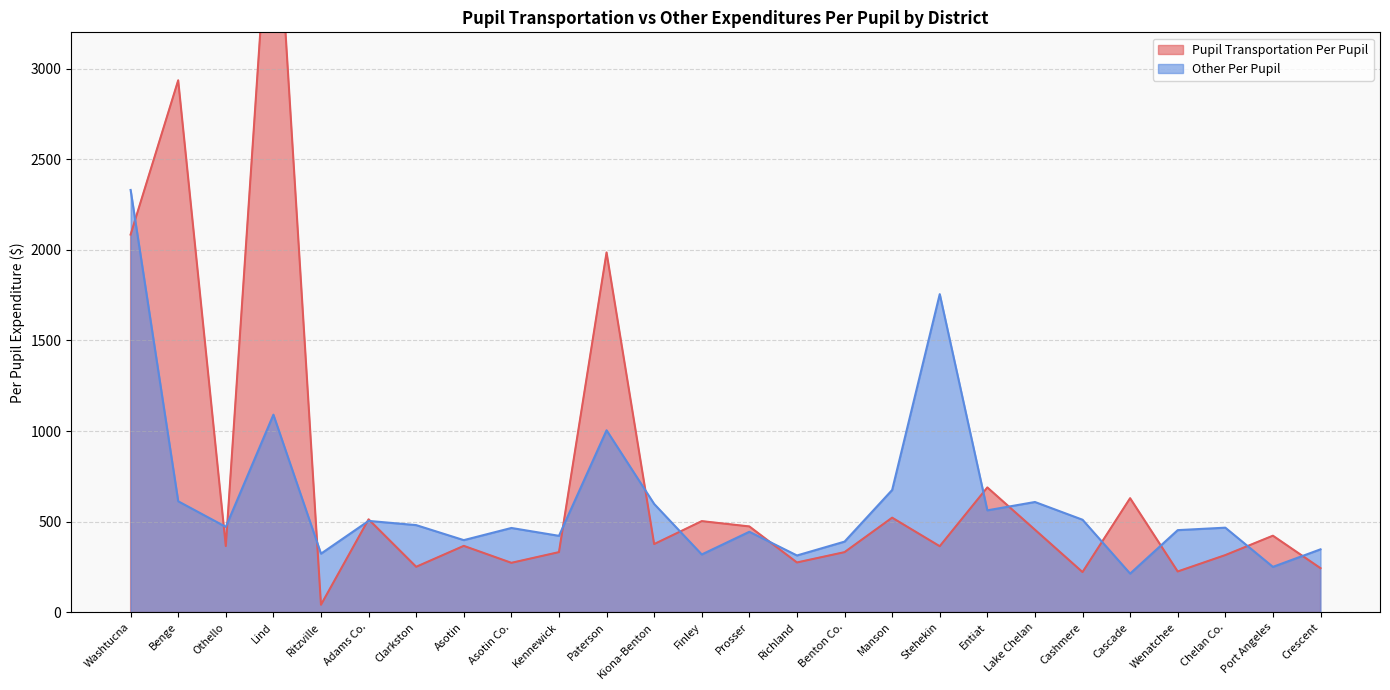

What is the difference between the Other Per Pupil values at Kennewick and Richland?

108.3